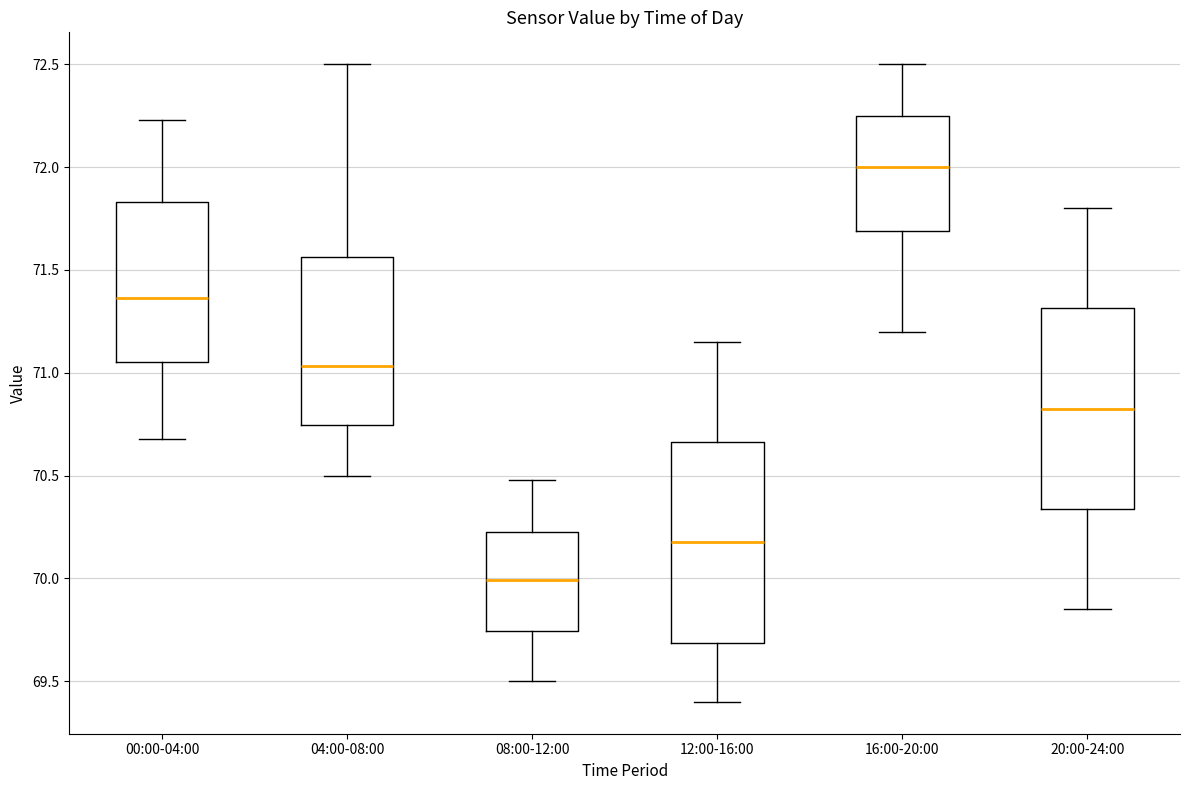

Which box's median line is the highest?

16:00-20:00